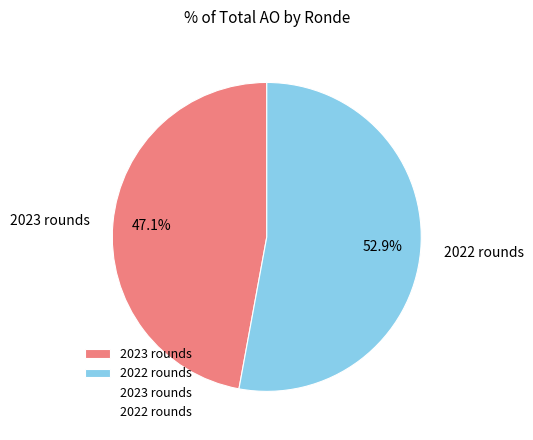

Rank the categories by value from highest to lowest.

2022 rounds, 2023 rounds